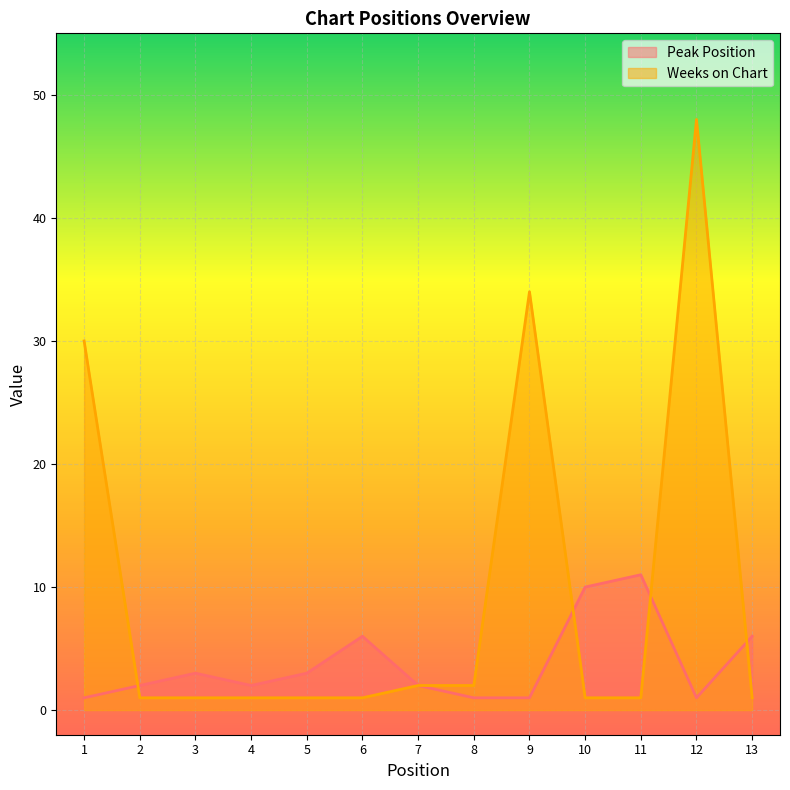

What is the difference between the maximum and second lowest values in the Weeks on Chart series?

47